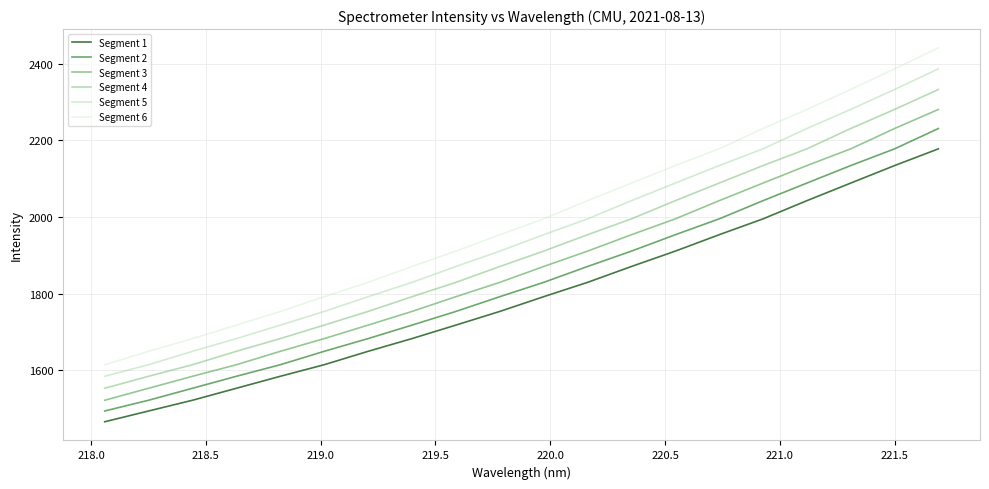

List the series in order of their overall mean, highest first.

Segment 6, Segment 5, Segment 4, Segment 3, Segment 2, Segment 1